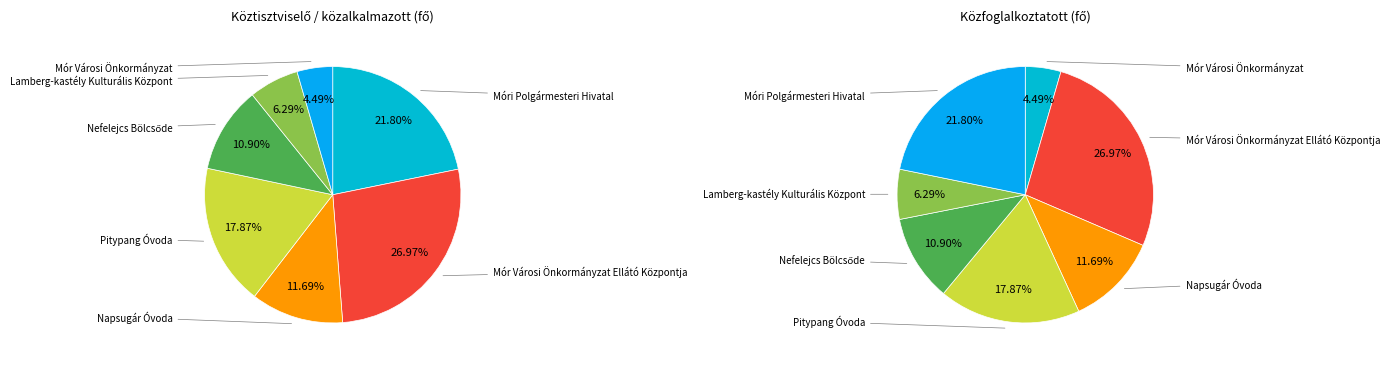

How much of the chart is everything except Pitypang Óvoda?

82.1%